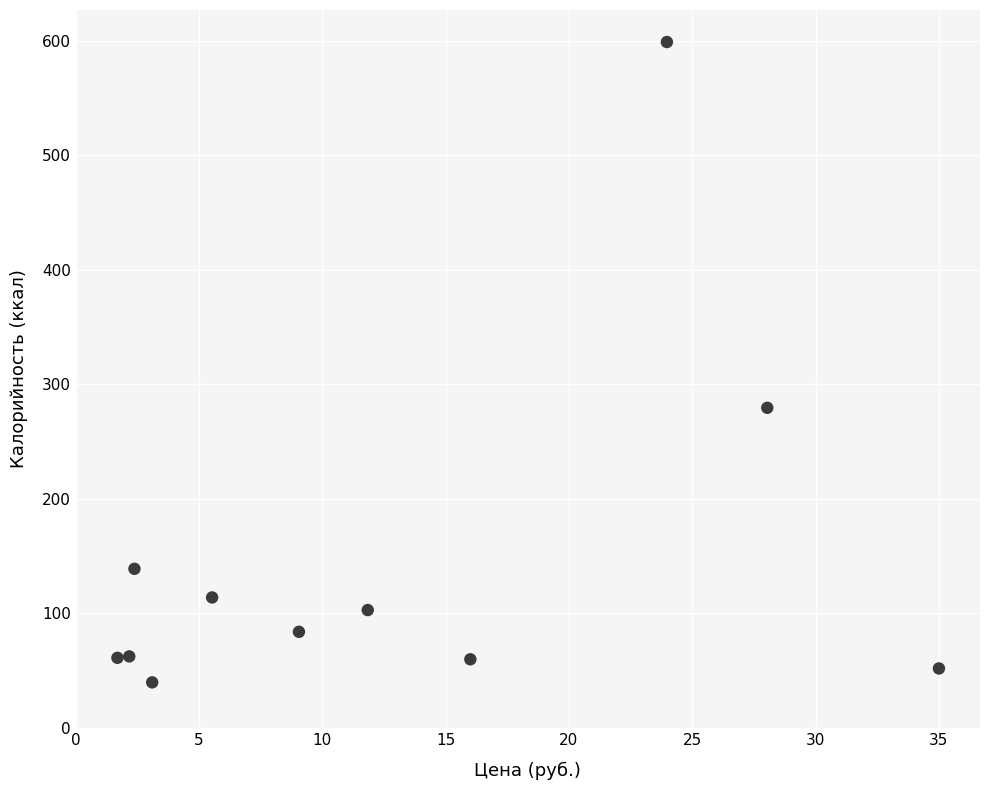

What Y value in the scatter plot is closest to 319?

279.6